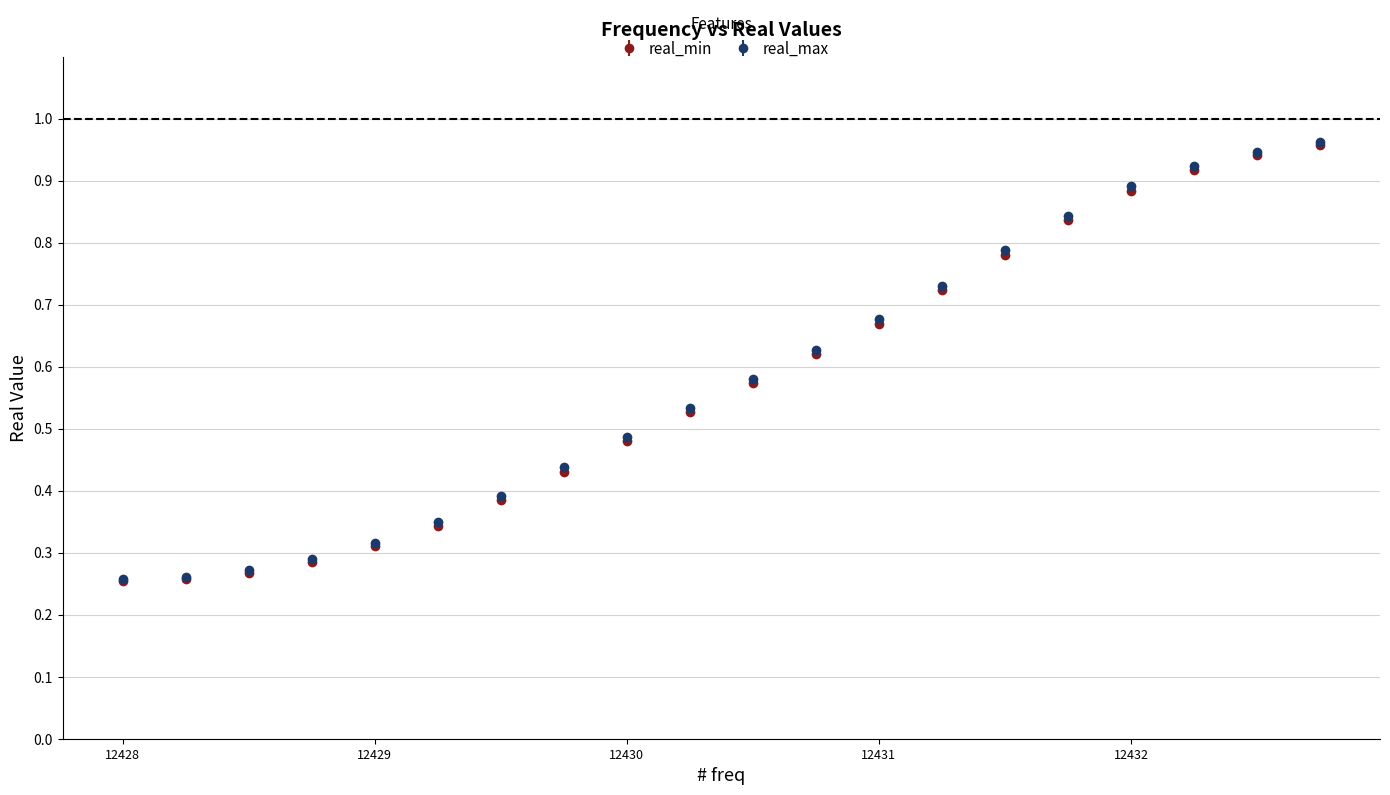

At how many categories does at least one series exceed 0?

20